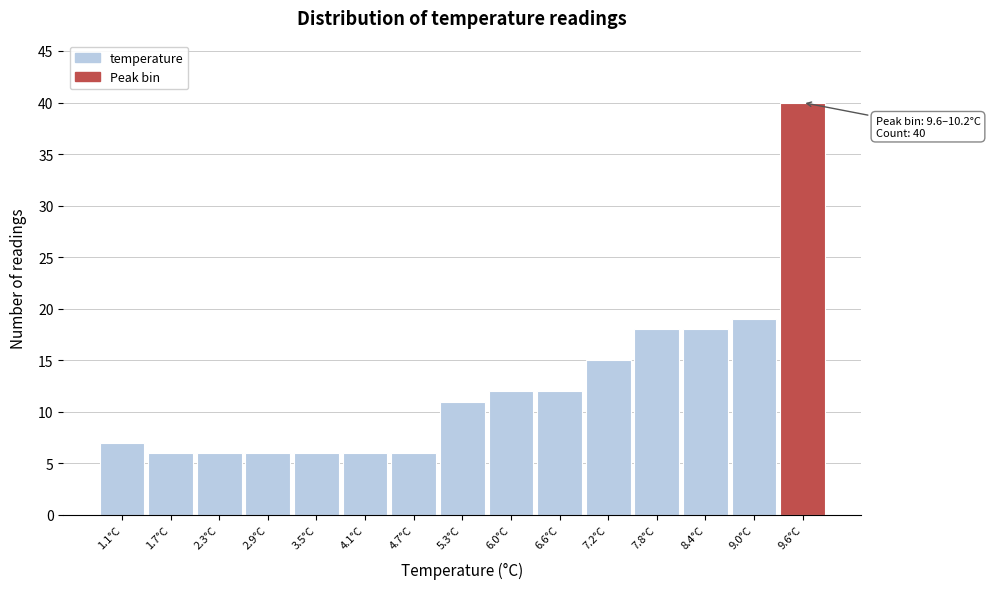

Reading left to right, what are all the values shown in this chart?

7	6	6	6	6	6	6	11	12	12	15	18	18	19	40